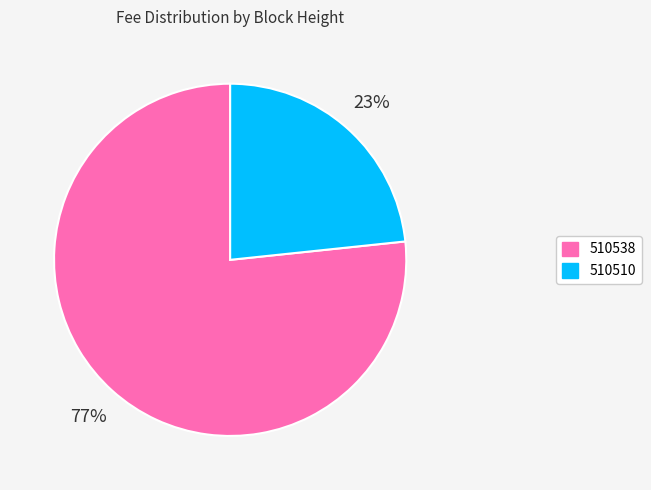

Between 510538 and 510510, which is larger?

510538